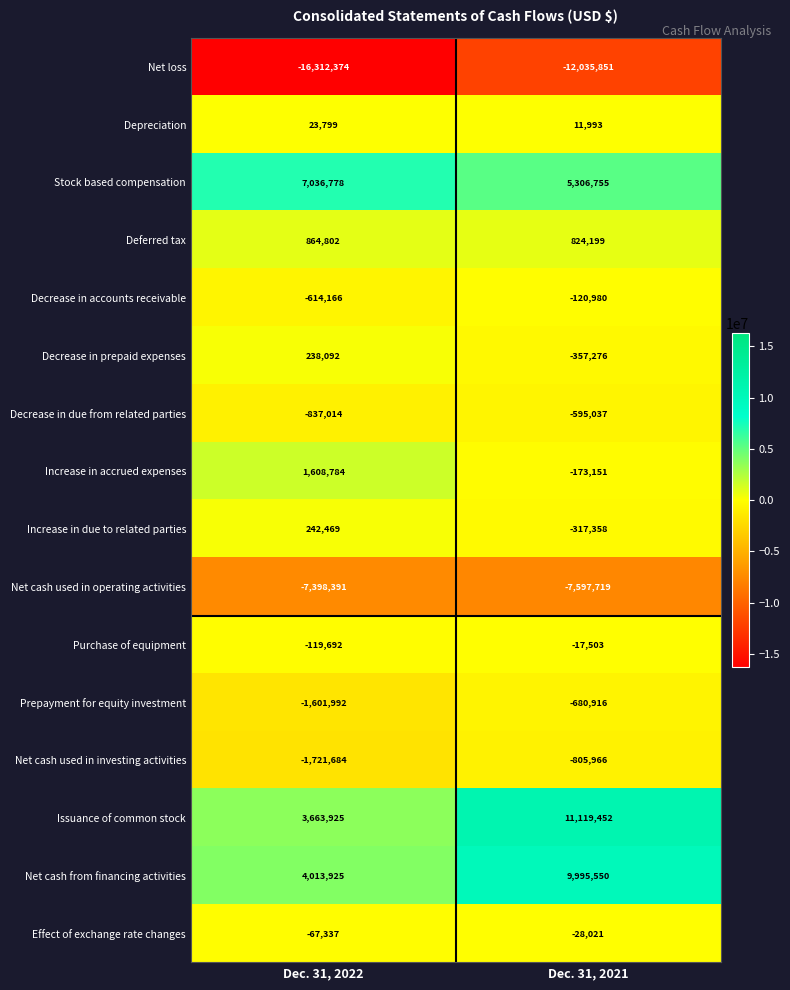

Which series has the widest spread of values?

Issuance of common stock